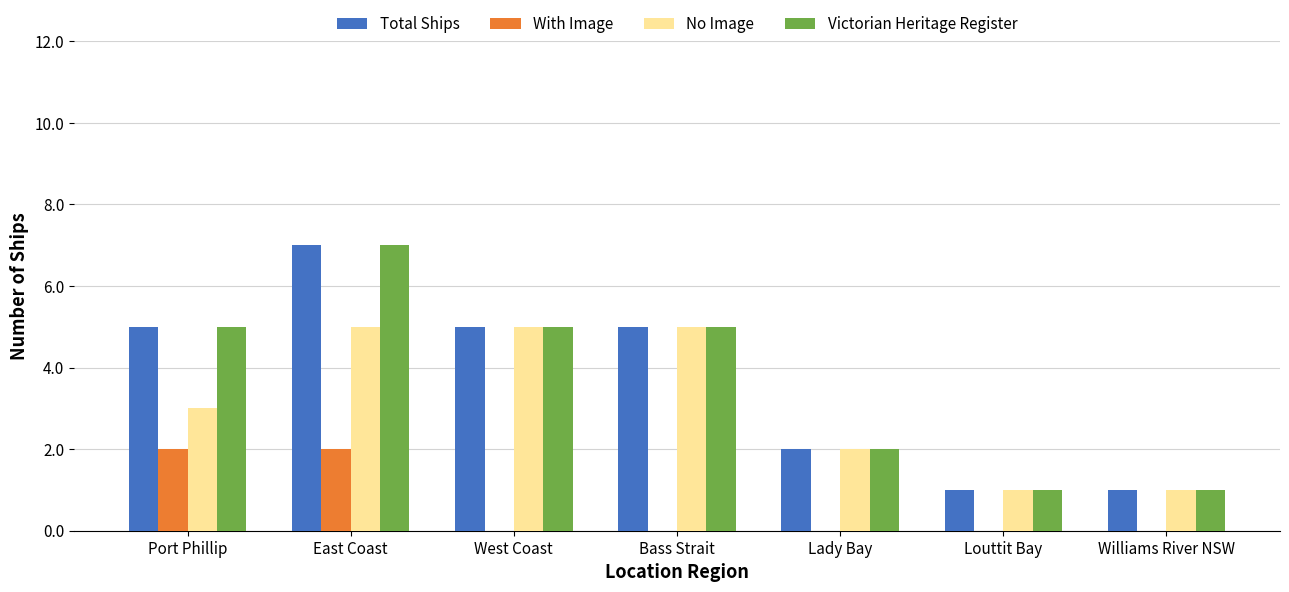

What is the average value of the With Image series?

1